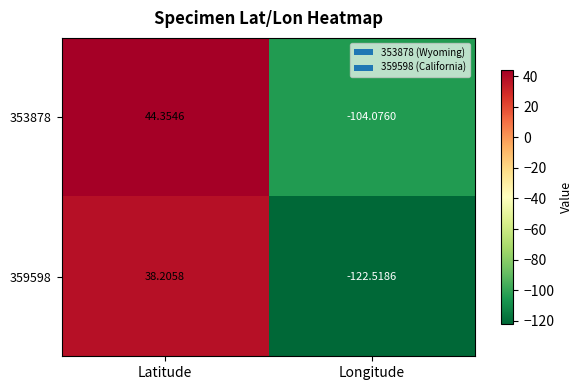

At which category does the chart reach its minimum across all series?

Longitude